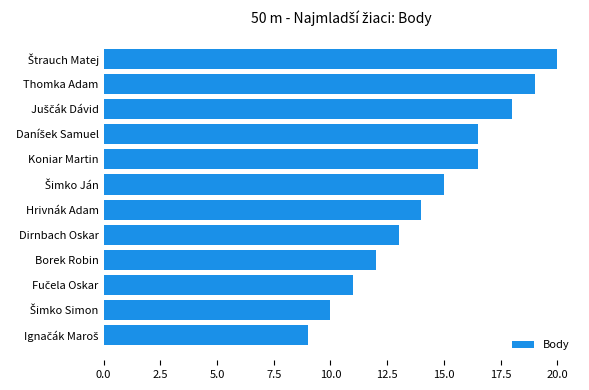

What position from the top is Thomka Adam?

2